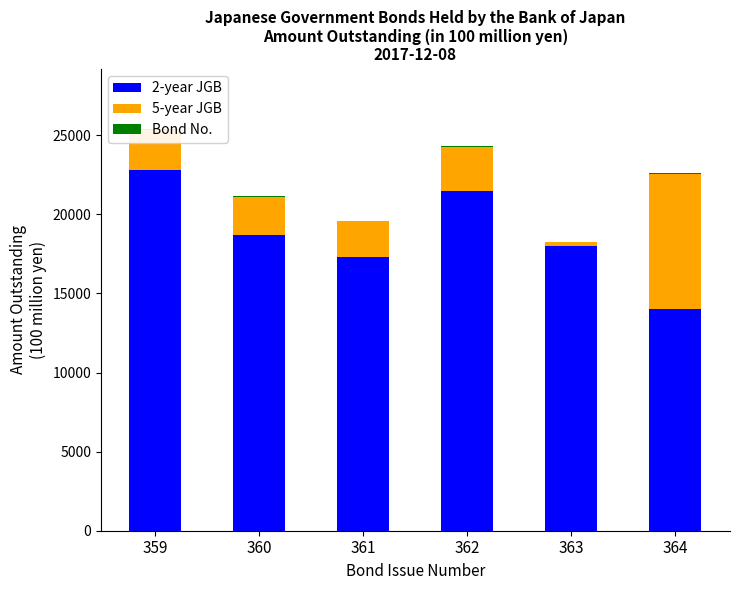

Where is Bond No. nearest to the value 55?

360